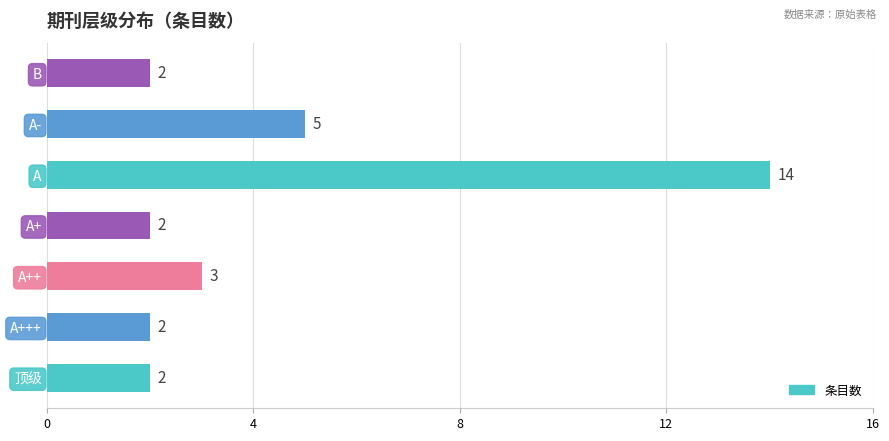

Reading top to bottom, what are all the values shown in this chart?

B=2	A-=5	A=14	A+=2	A++=3	A+++=2	顶级=2